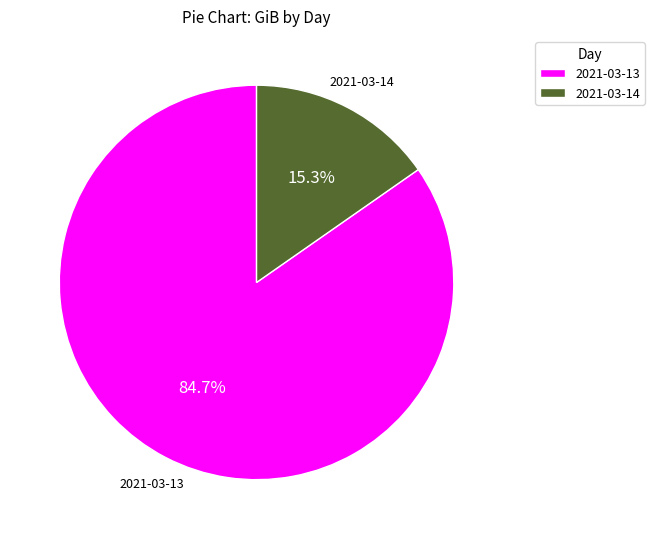

Between 2021-03-14 and 2021-03-13, which is larger?

2021-03-13